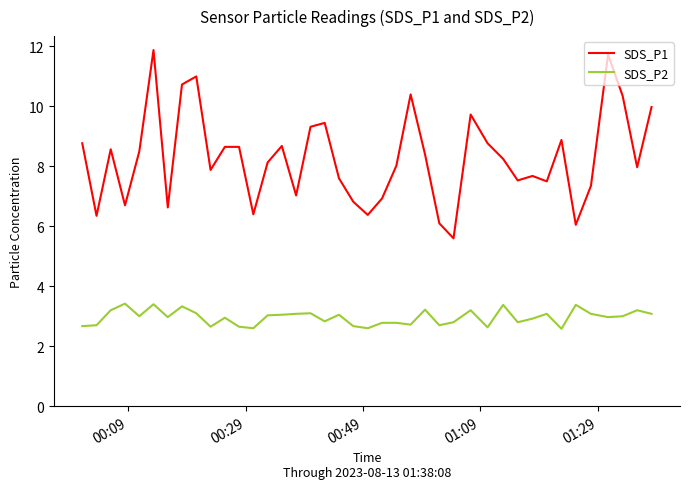

Which series has the widest spread of values?

SDS_P1